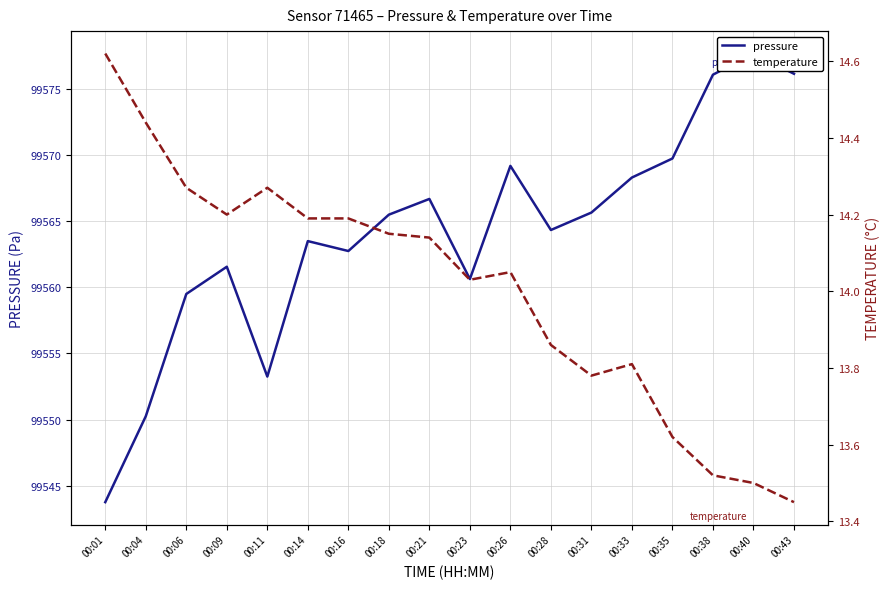

Which series has the largest range (max minus min)?

pressure